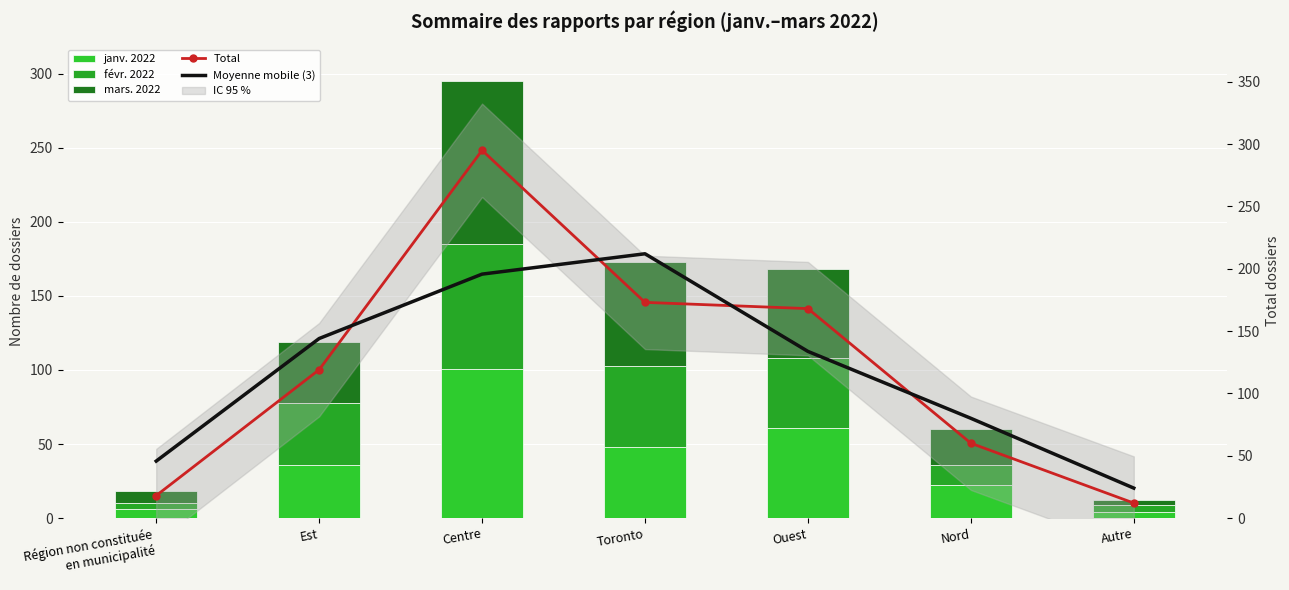

How many values in the Moyenne mobile (3) series exceed 133?

4